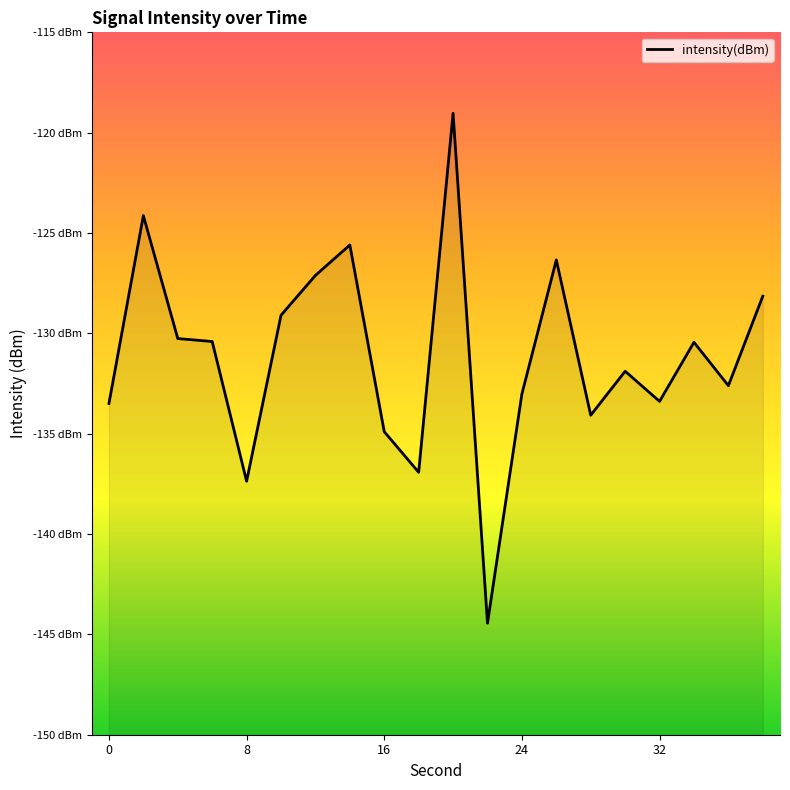

Reading left to right, extract all data points from this chart.

-133.5	-124.1	-130.3	-130.4	-137.4	-129.1	-127.1	-125.6	-134.9	-136.9	-119.0	-144.4	-133.0	-126.3	-134.1	-131.9	-133.4	-130.4	-132.6	-128.1